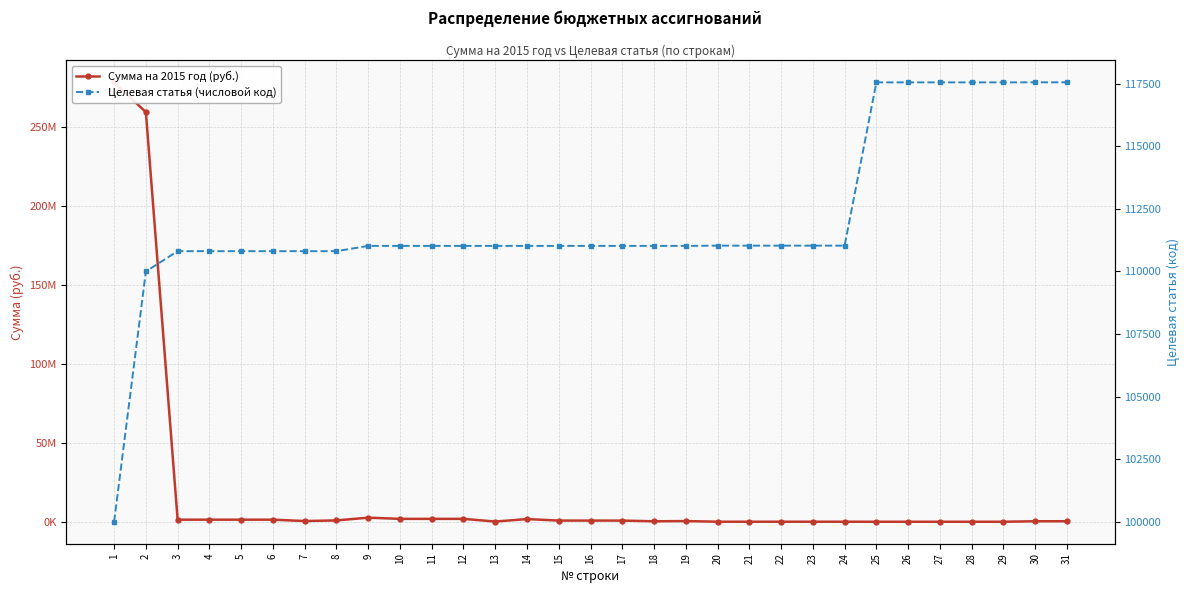

Where is Целевая статья (числовой код) nearest to the value 108778?

2